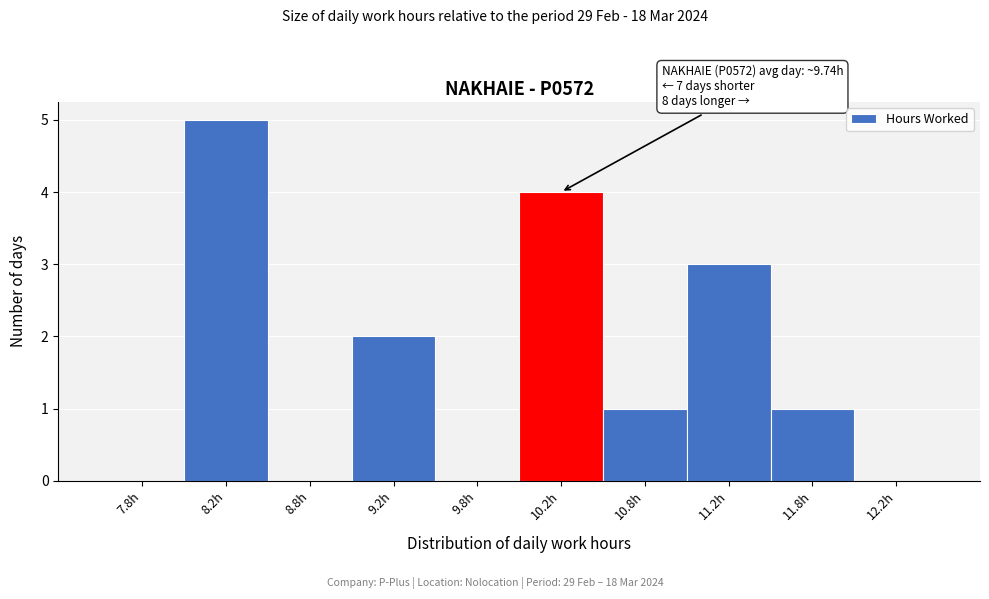

Over which range of the x-axis is the bar tallest?

8.0 to 8.5